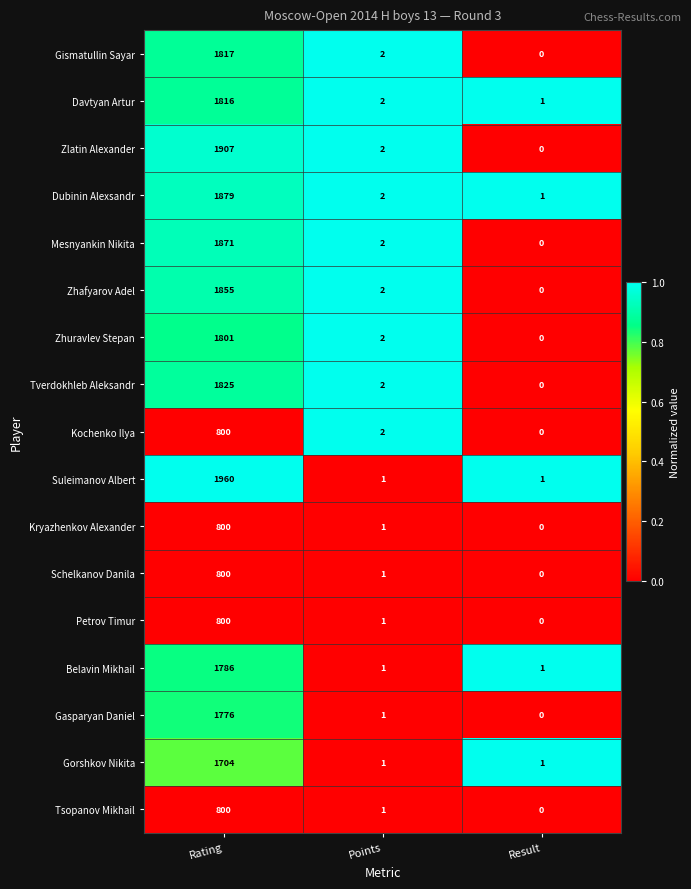

Which category has the highest value in the Davtyan Artur series?

Rating